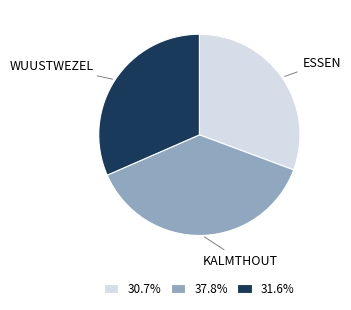

Does any single category account for the majority?

No